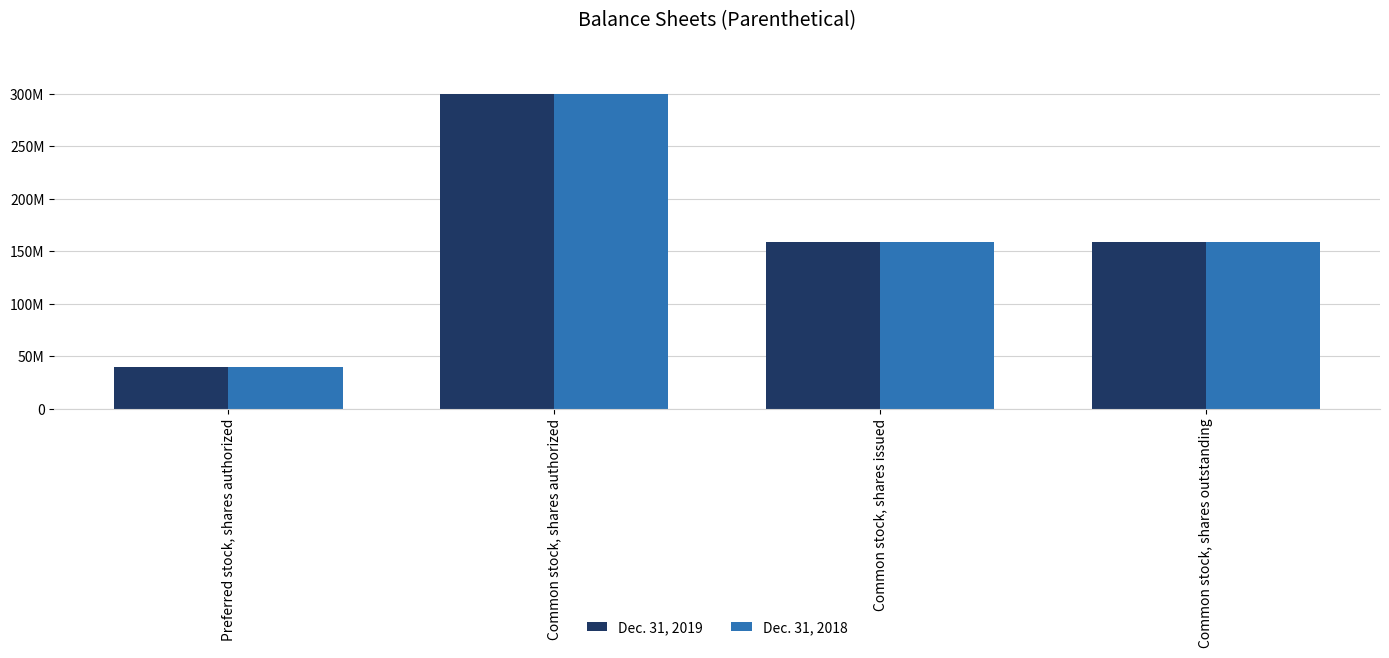

What value does the Dec. 31, 2018 series have at Preferred stock, shares authorized?

40000000